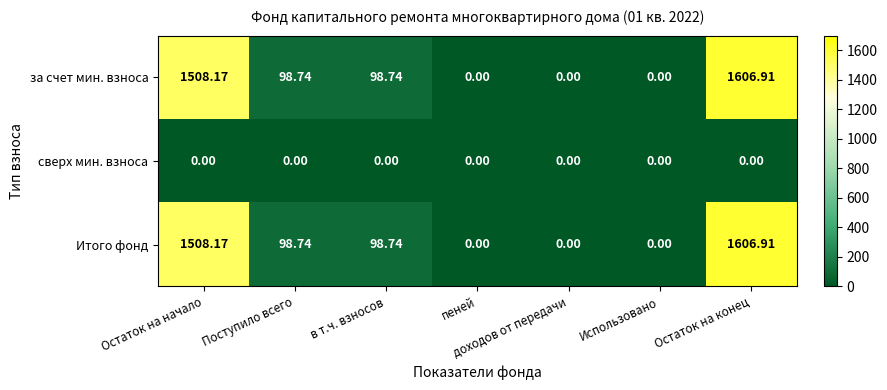

How many series are shown in this chart?

3